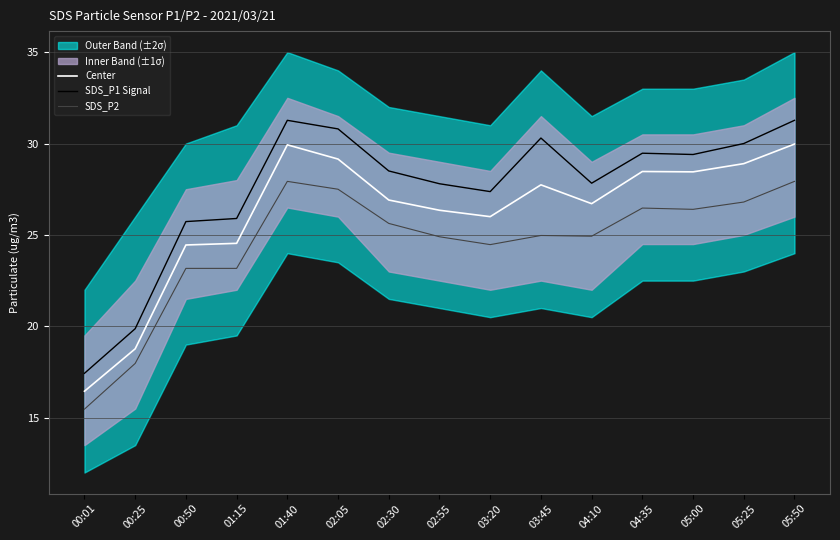

What is the sum of all SDS_P2 values?

367.7